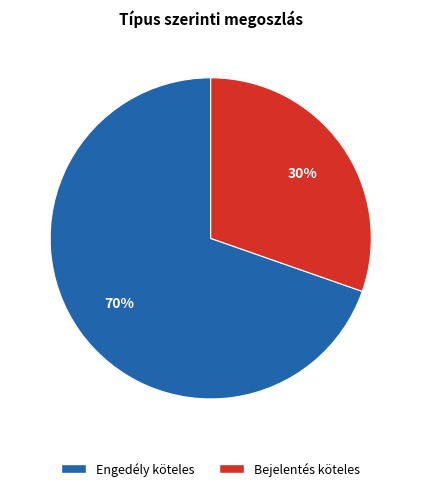

True or false: Bejelentés köteles accounts for 30% of the total.

True